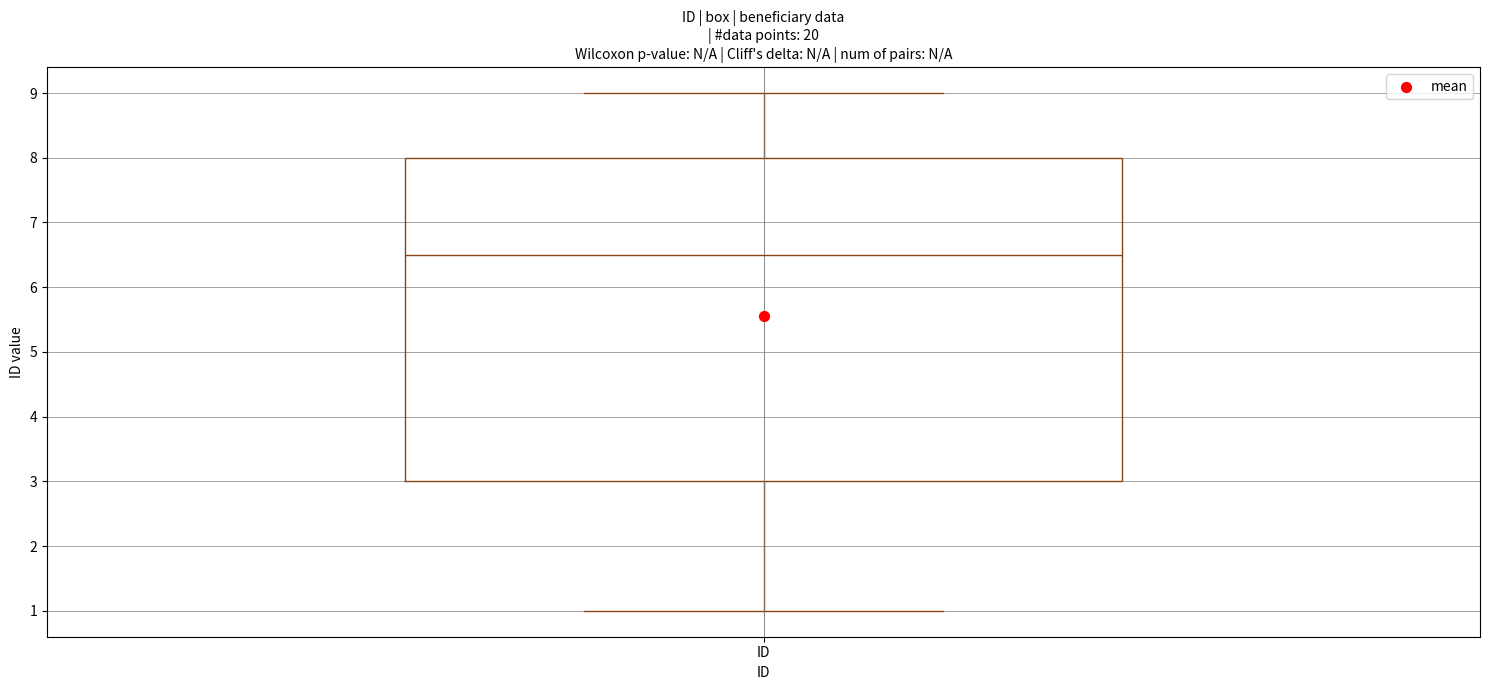

Where does the median line of the box for ID sit on the y-axis? The values are not printed on the chart, so give them approximately, as read against the axis.

6.5